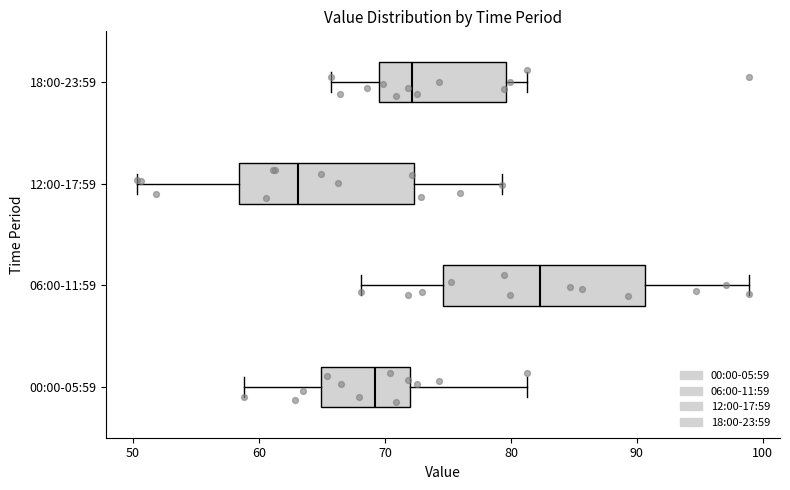

Which box is the widest, from its left edge to its right edge?

06:00-11:59